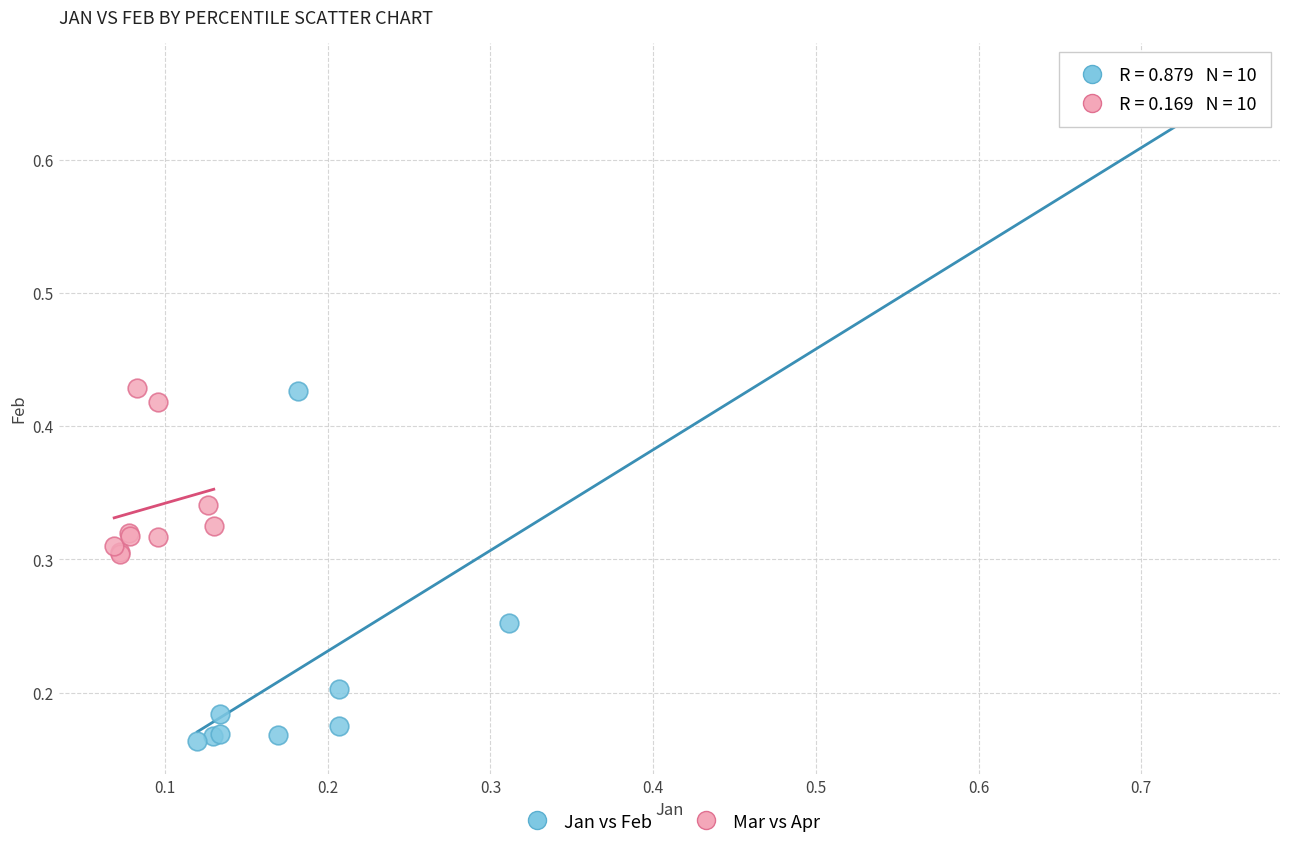

Which series contains the lowest Y value?

Jan vs Feb